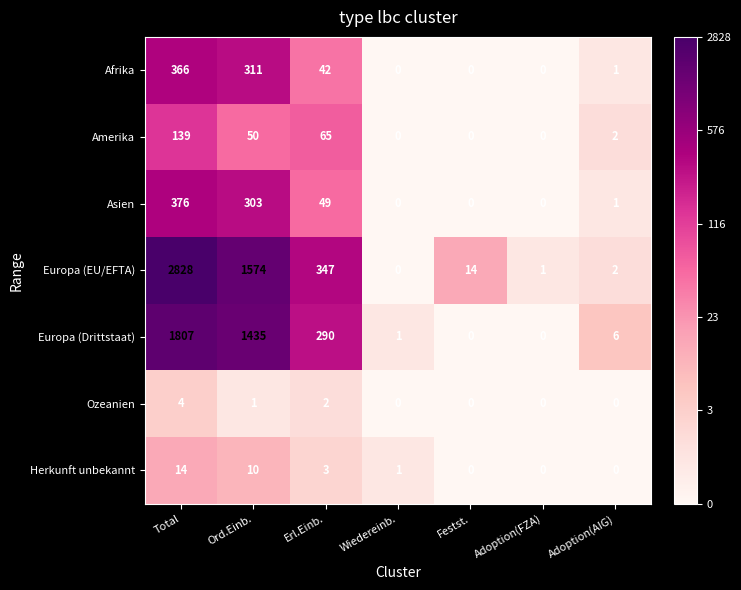

At which label is Amerika closest to 69?

Erl.Einb.